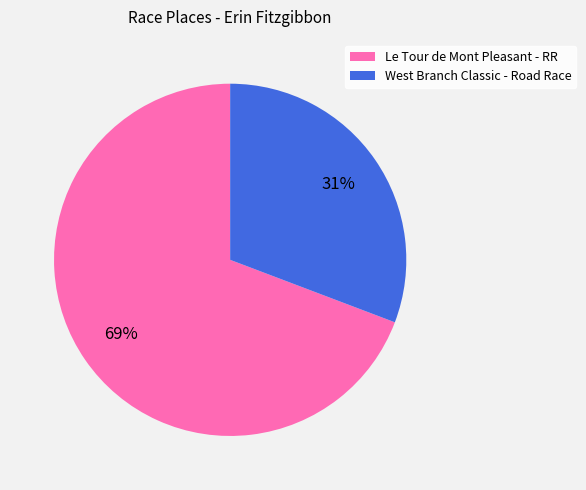

To the nearest percent, what portion does Le Tour de Mont Pleasant - RR represent?

69%